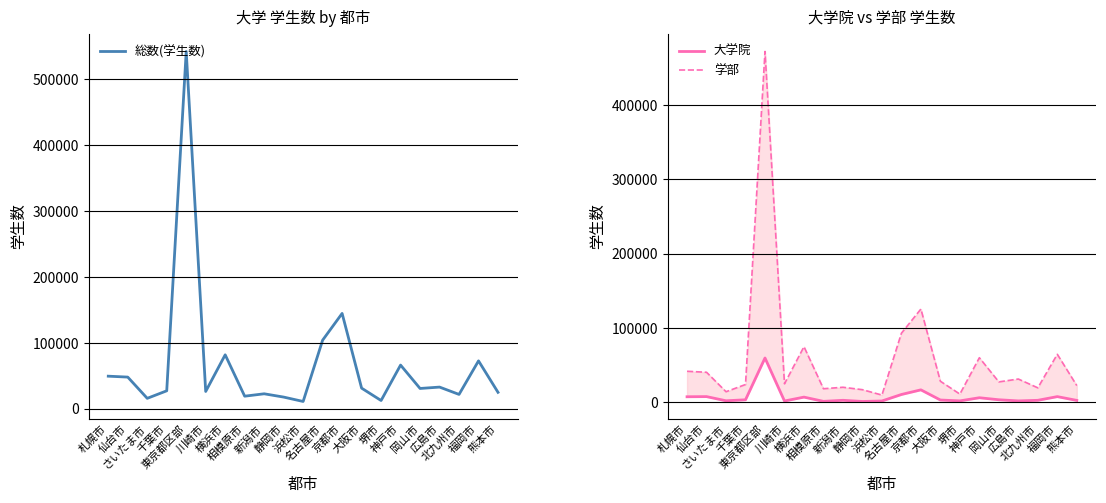

The 学部 series shows 6316 at 岡山市. True or false?

False